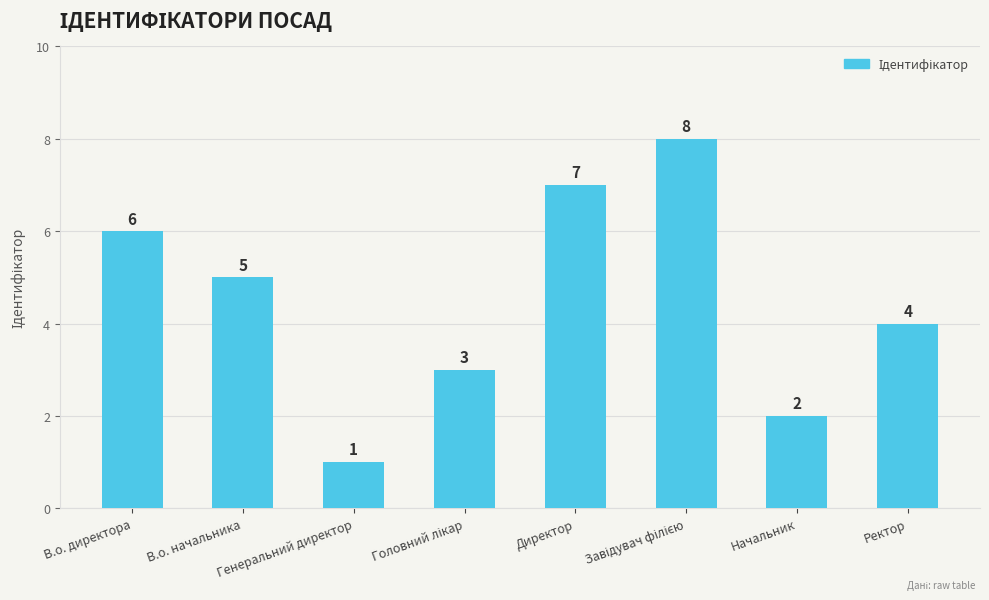

What is the difference between the values at В.о. директора and Генеральний директор?

5